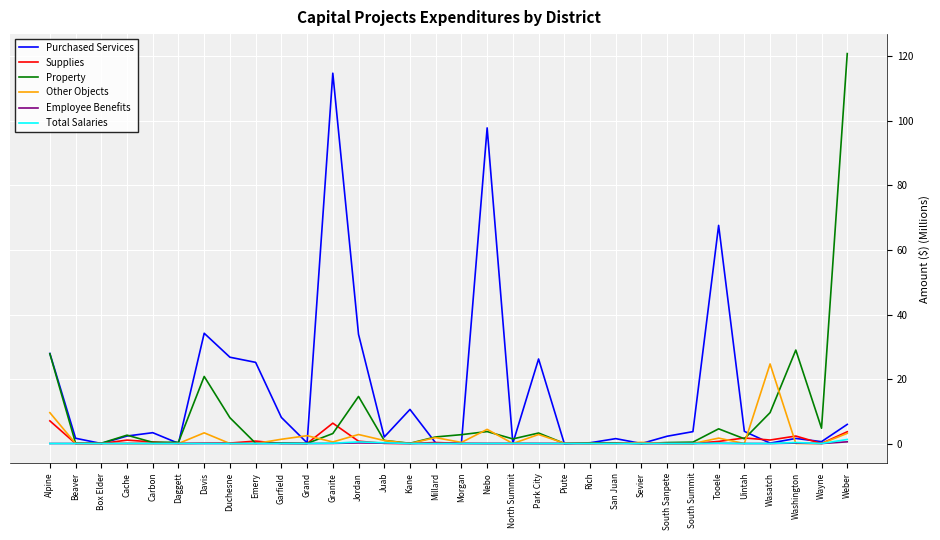

How many lines are shown in the chart?

6